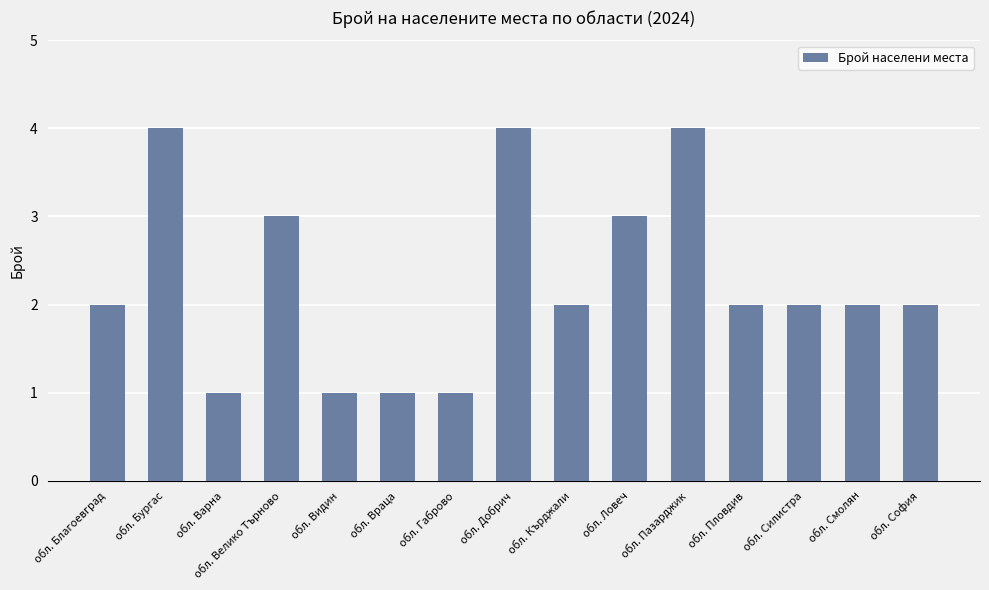

What is the value of the 5th bar from the left?

1